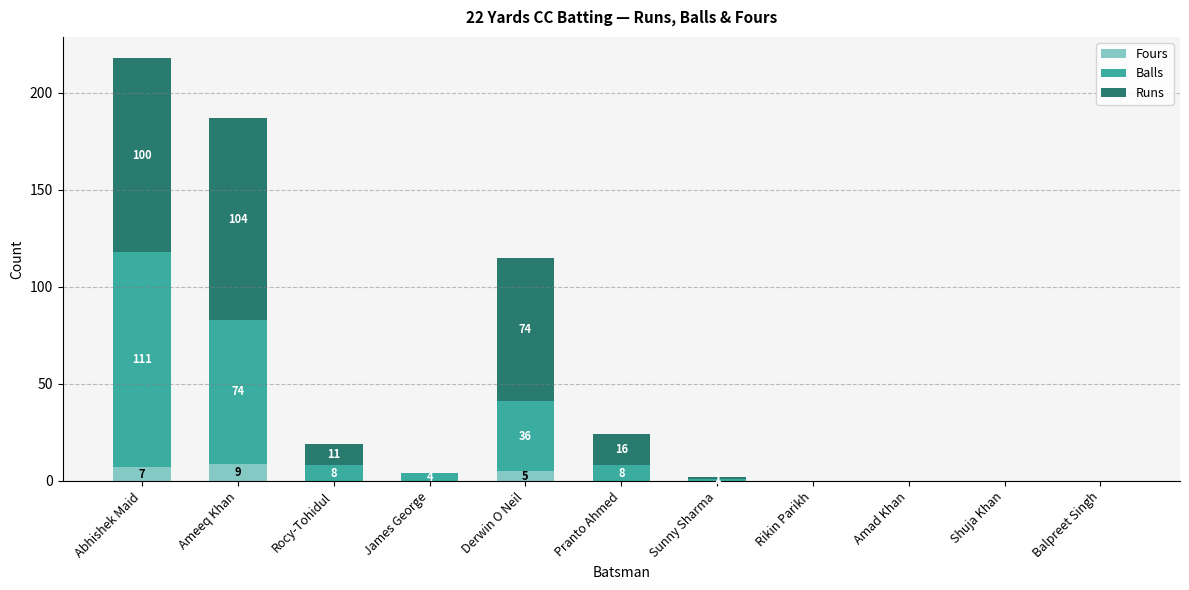

Read the Fours value at Abhishek Maid.

7